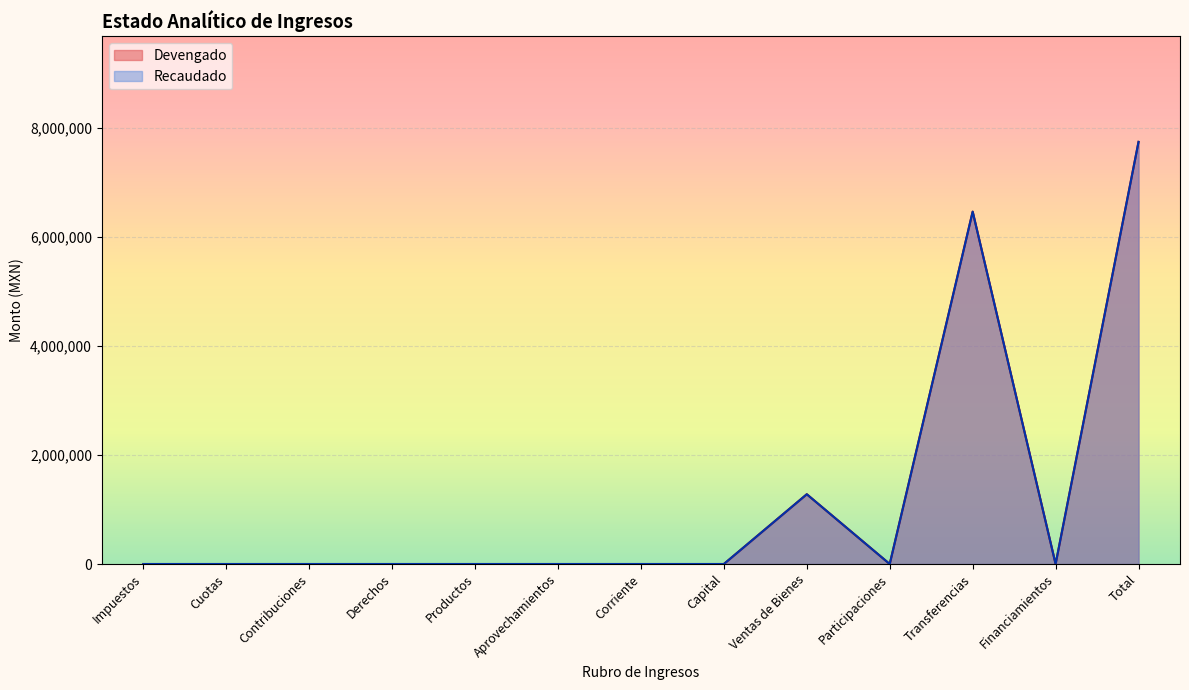

Reading right to left, what are all the values shown in this chart?

Devengado: 7737119.5	0.0	6458320.0	0.0	1278799.5	0.0	0.0	0.0	0.0	0.0	0.0	0.0	0.0
Recaudado: 7737119.5	0.0	6458320.0	0.0	1278799.5	0.0	0.0	0.0	0.0	0.0	0.0	0.0	0.0